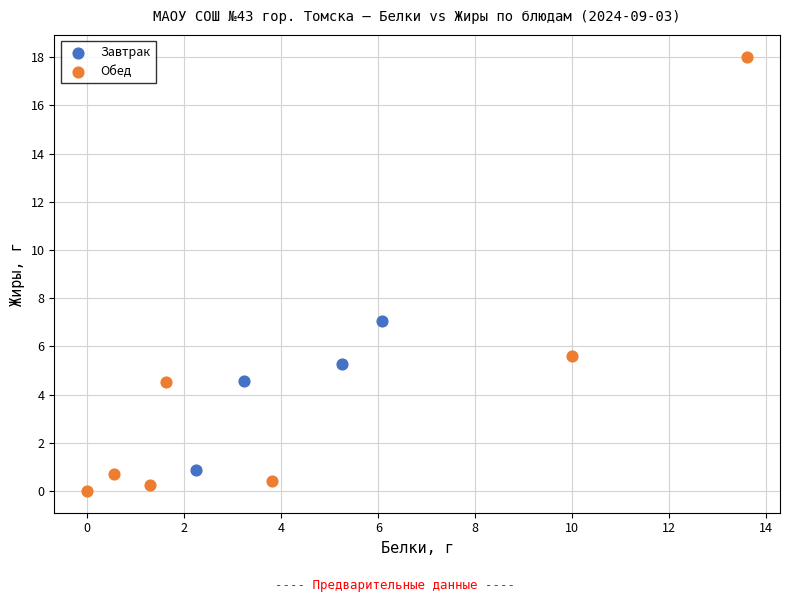

Which series reaches the maximum Y coordinate?

Обед